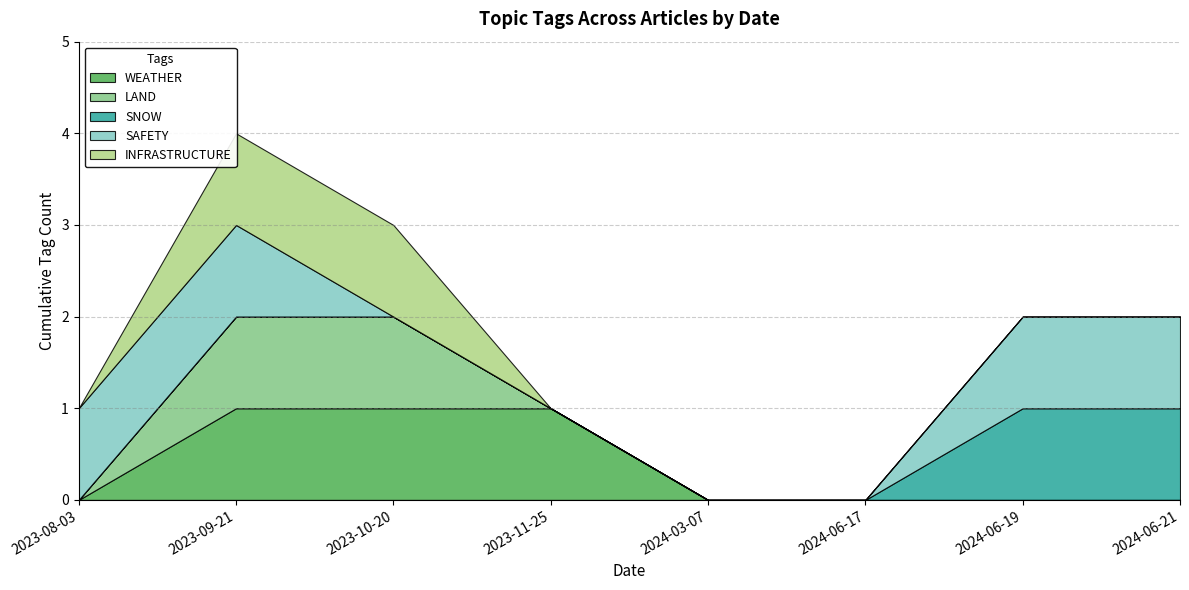

True or false: LAND has a value of 0 at 2024-06-21.

True